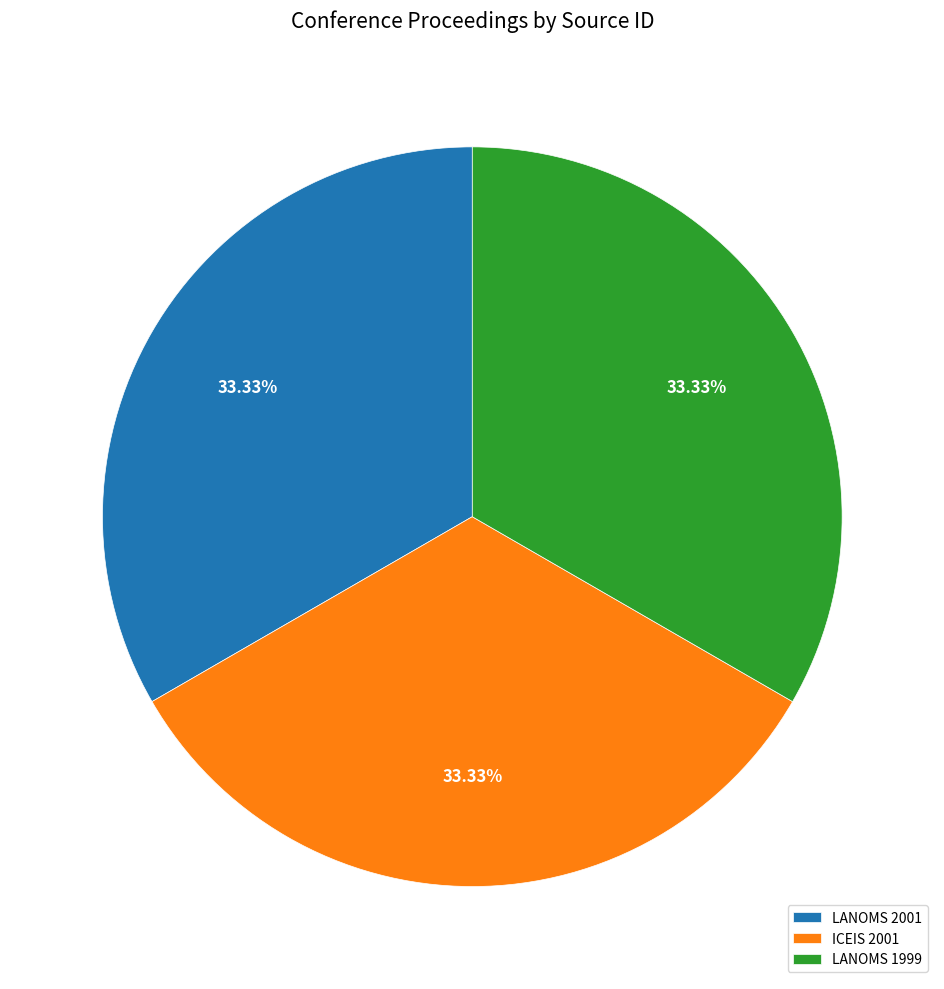

Does LANOMS 2001 represent more than half of the total?

No